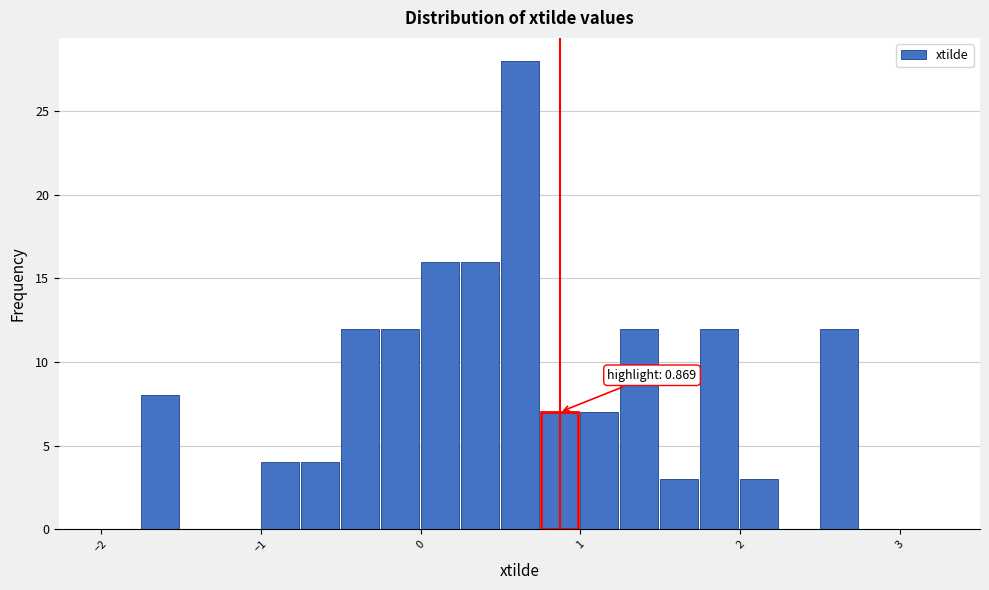

Around what value on the x-axis is the tallest bar? Give the approximate position of its centre, as read against the axis.

0.6